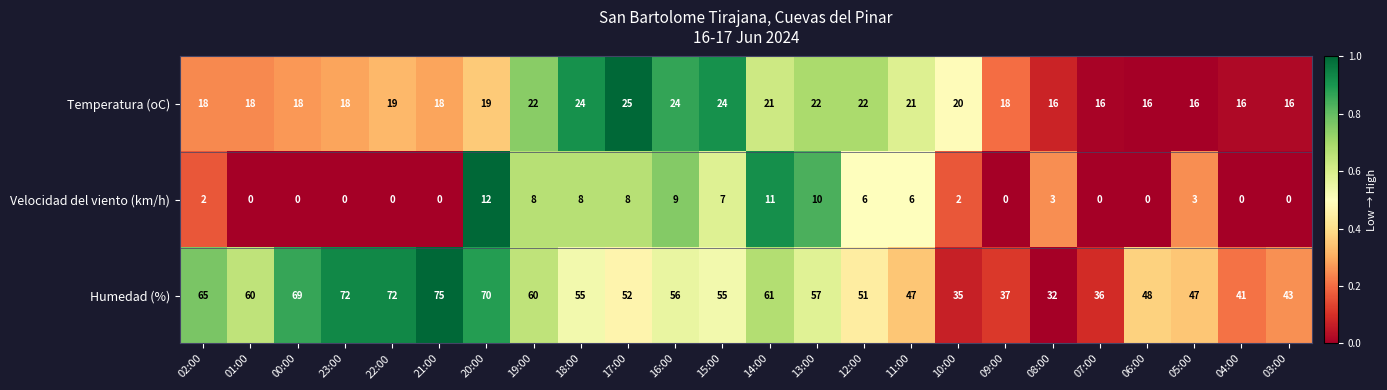

At which category is the sum across all series the highest?

20:00